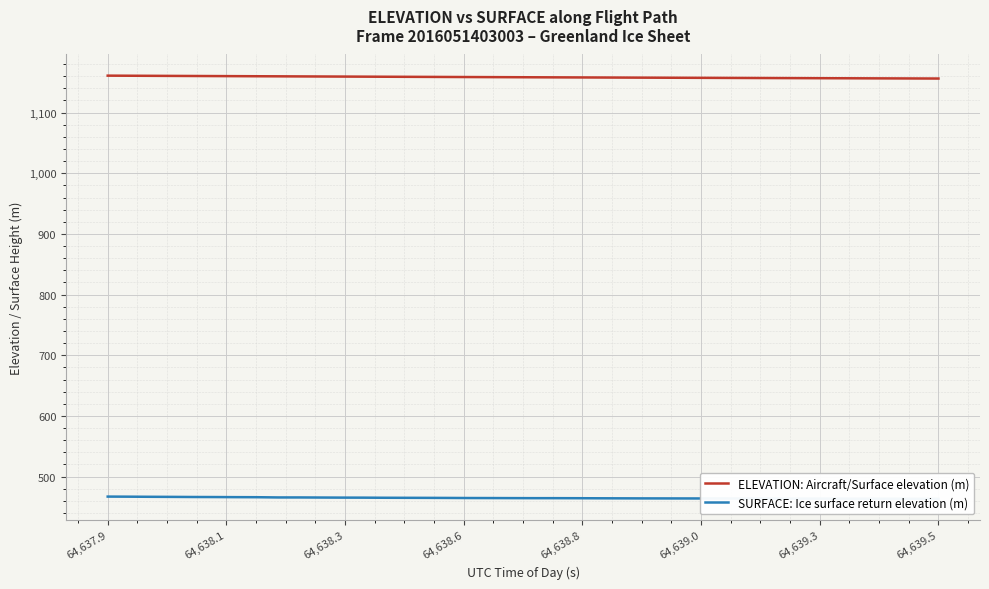

How many values in the SURFACE: Ice surface return elevation (m) series exceed 464?

27